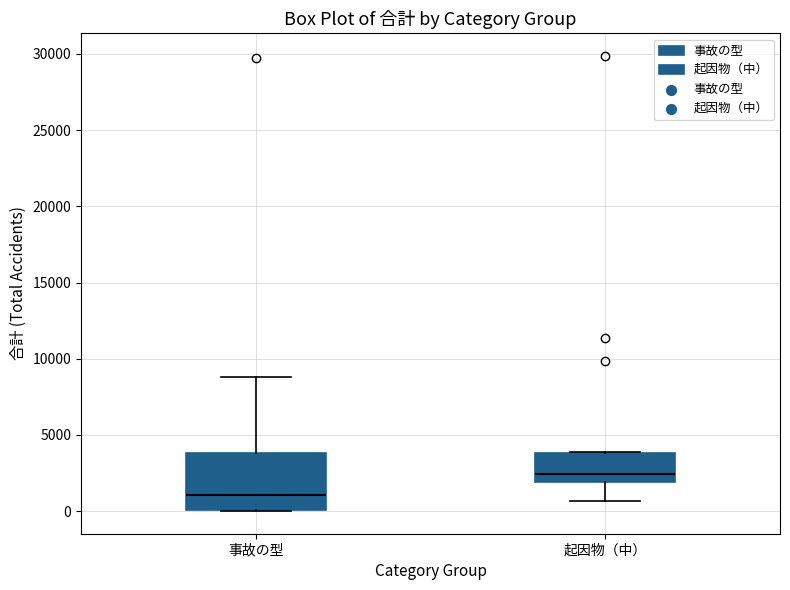

Reading left to right, transcribe this box plot: for each box, give where its median line is, the range the box spans, and where its two whiskers end, as read against the y-axis. The values are not printed on the chart, so give them approximately, as read against the axis.

事故の型: median 1000, box 0 to 4000, whiskers 0 to 9000
起因物（中）: median 2500, box 2000 to 4000, whiskers 500 to 4000